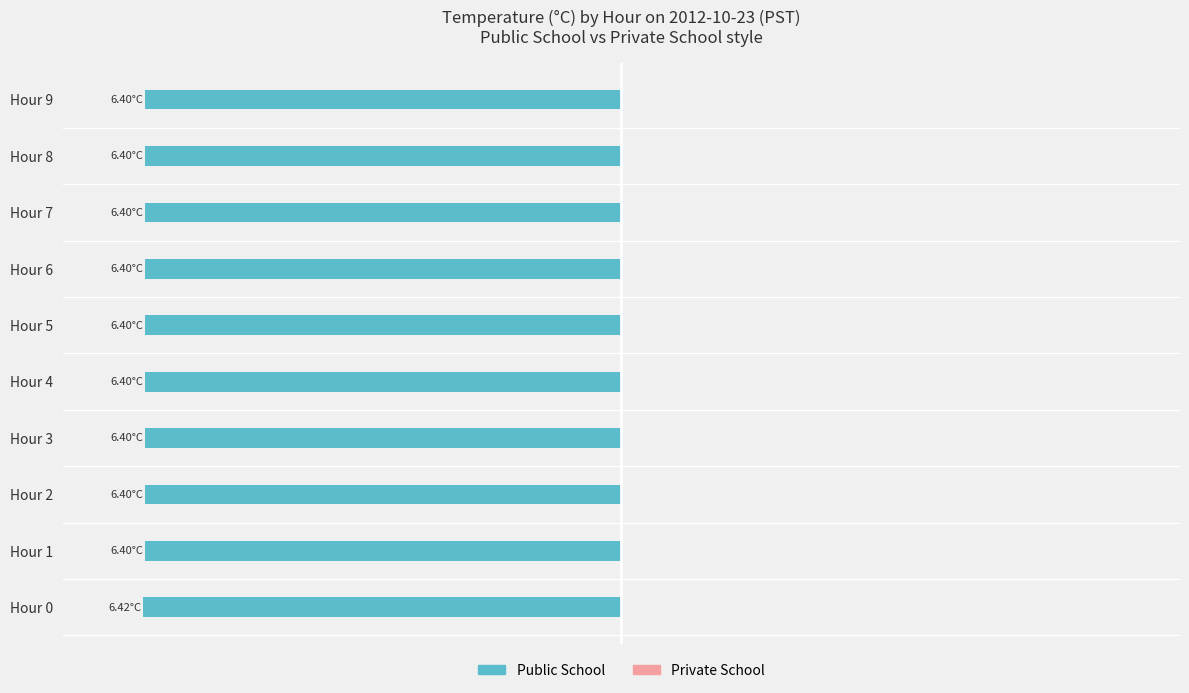

Does the chart contain any negative values?

Yes